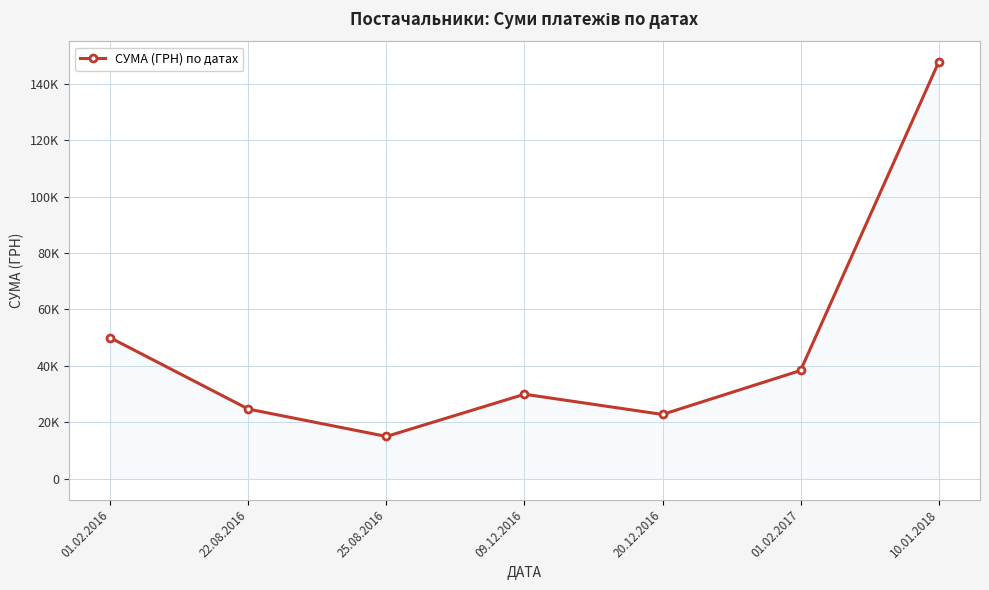

What is the difference between the values at 25.08.2016 and 22.08.2016?

9699.0